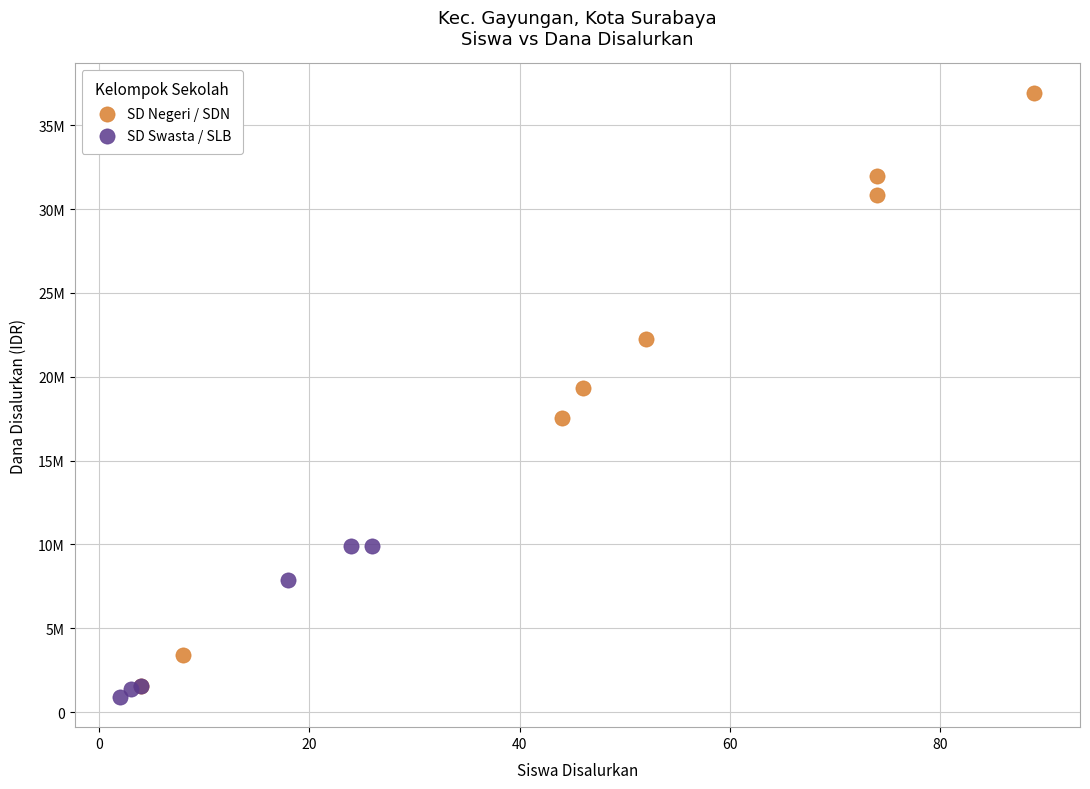

What are all the series names shown in the legend?

SD Negeri / SDN, SD Swasta / SLB